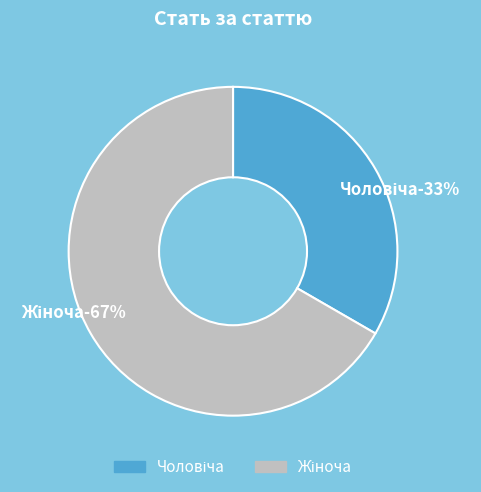

What is the total percentage of Жіноча and Чоловіча?

100.0%